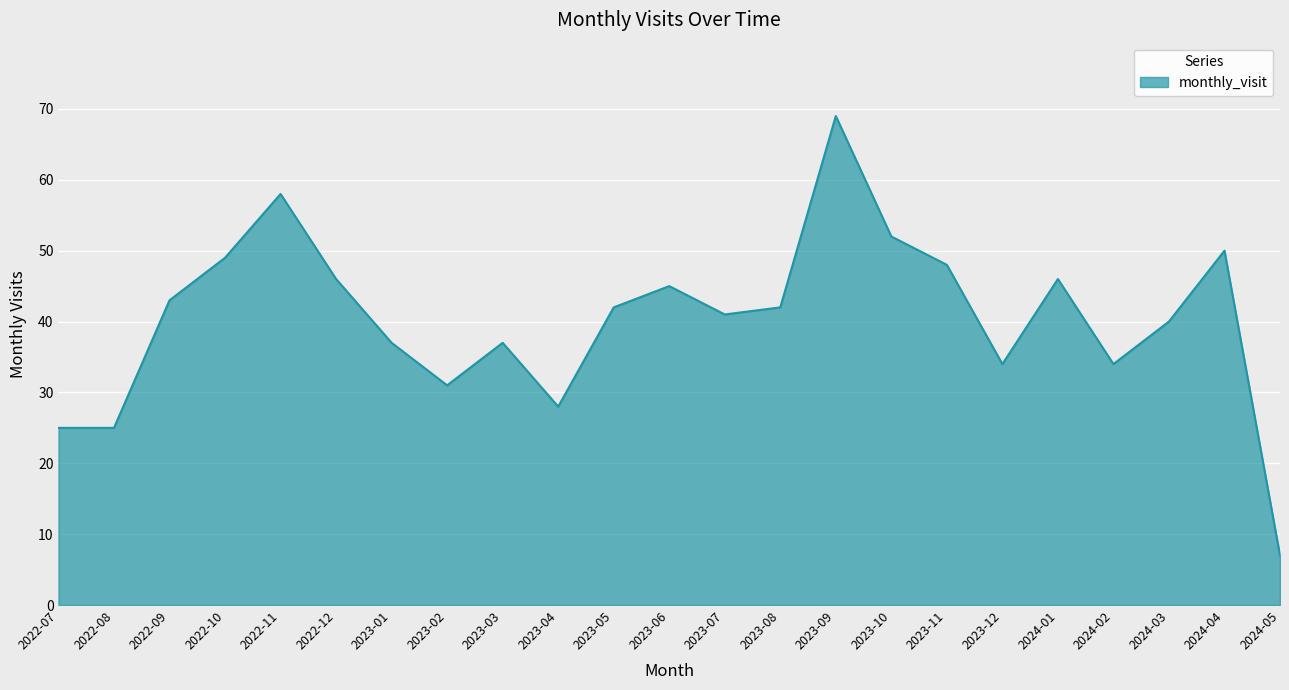

What position from the right is 2023-12?

6